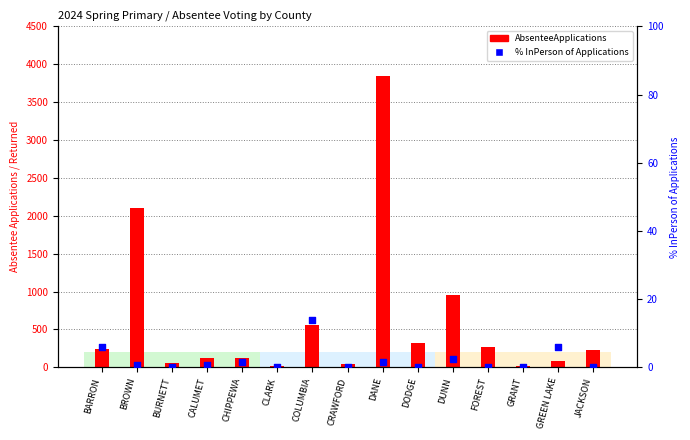

At how many categories does at least one series exceed 2342?

1